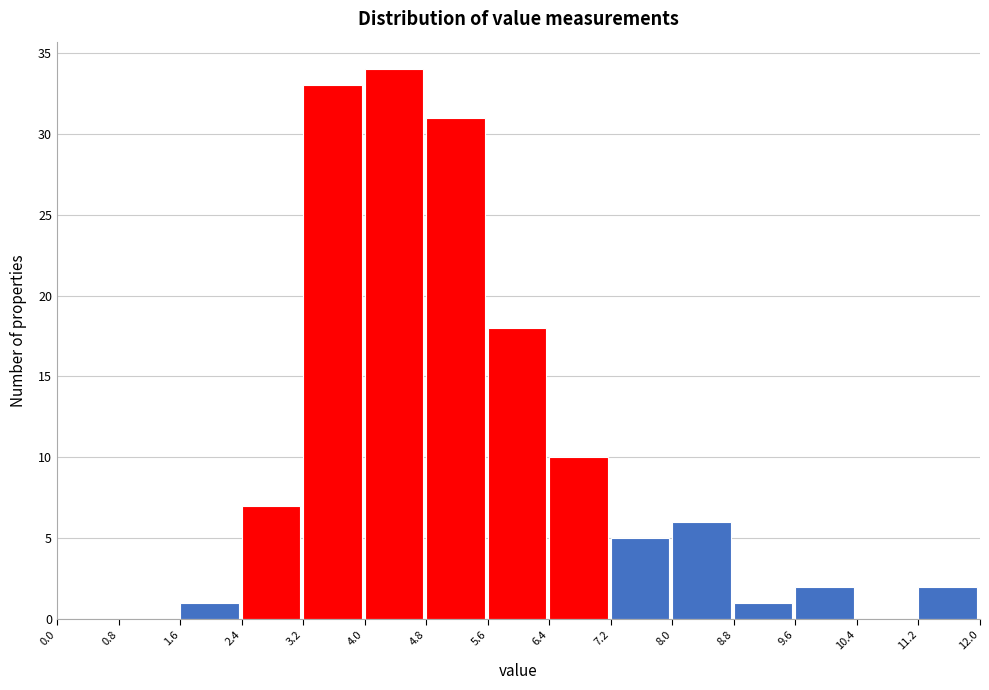

Which range on the x-axis has the tallest bar?

4.0 to 4.8